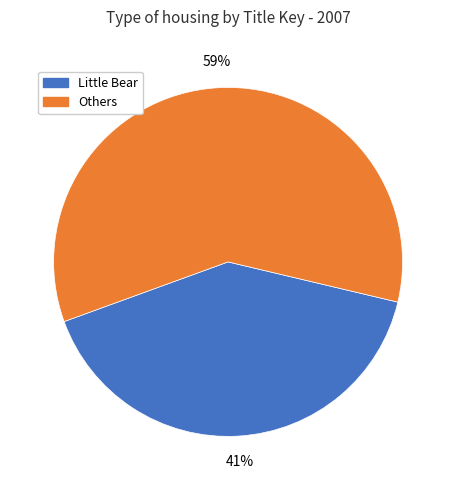

Approximately how many times larger is the value at Little Bear compared to Others?

0.7